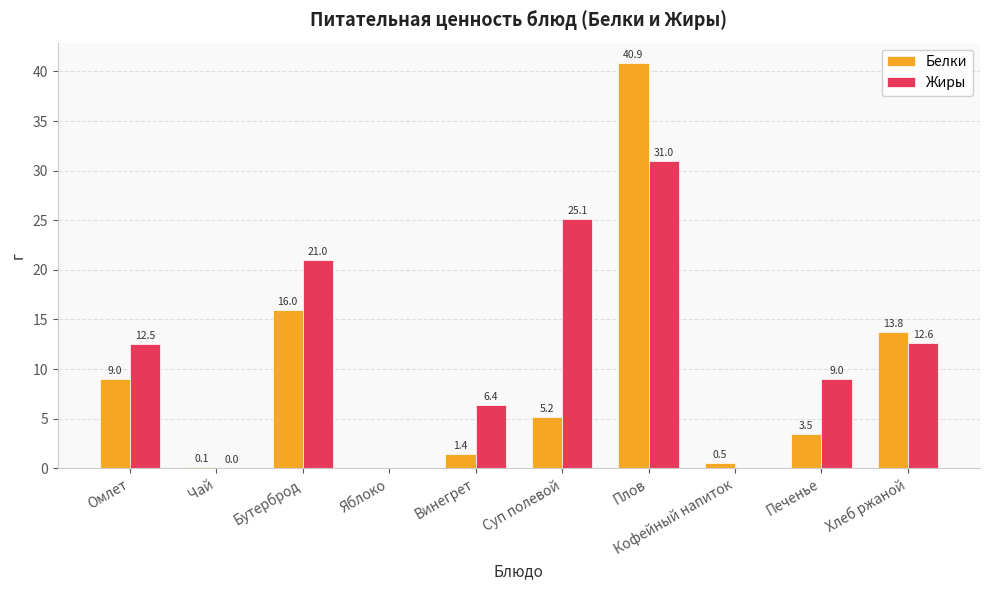

What is the approximate value of Белки at Чай?

0.1